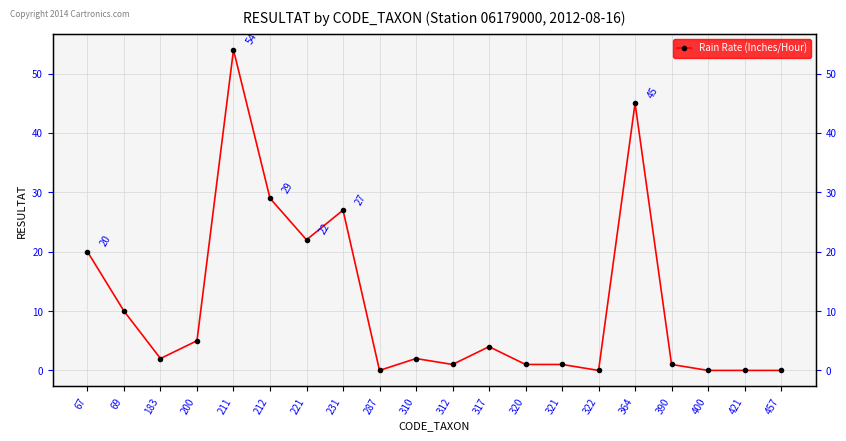

Does the chart display data point markers on the line(s)?

Yes